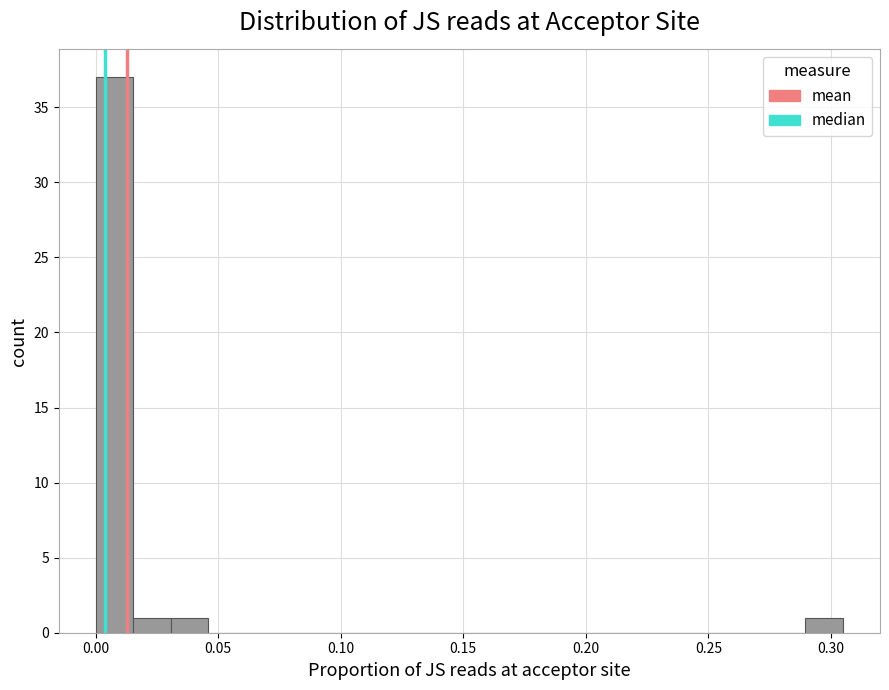

Read against the x-axis, roughly where is the centre of the tallest bar?

0.010